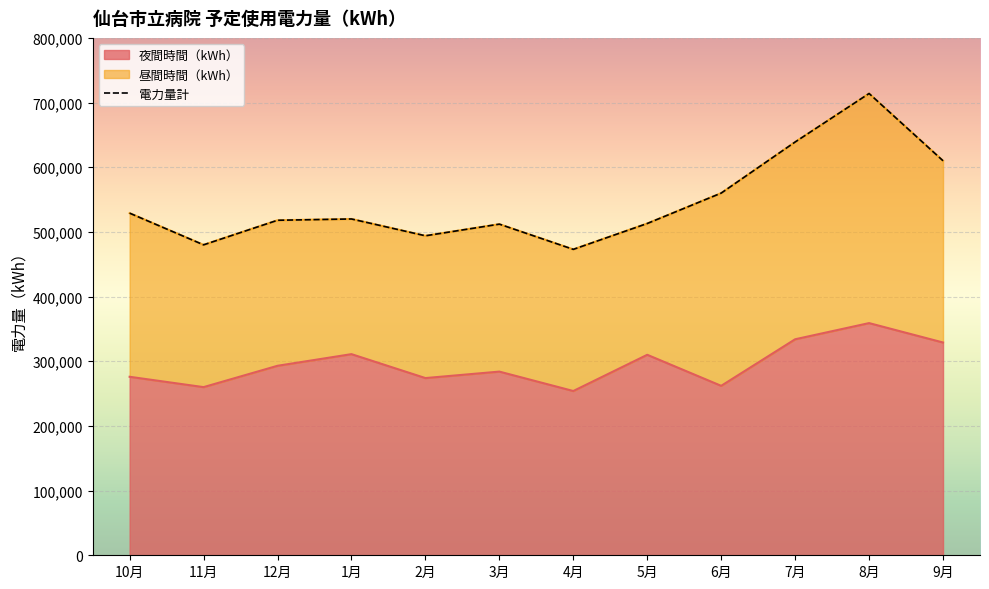

Read the value at 9月.

329000